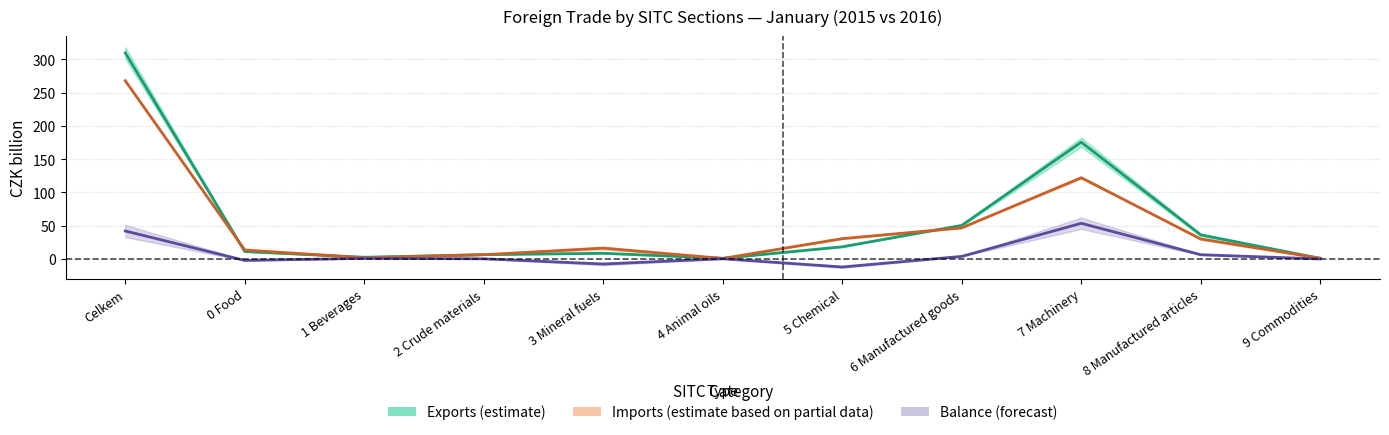

How many lines are shown in the chart?

3